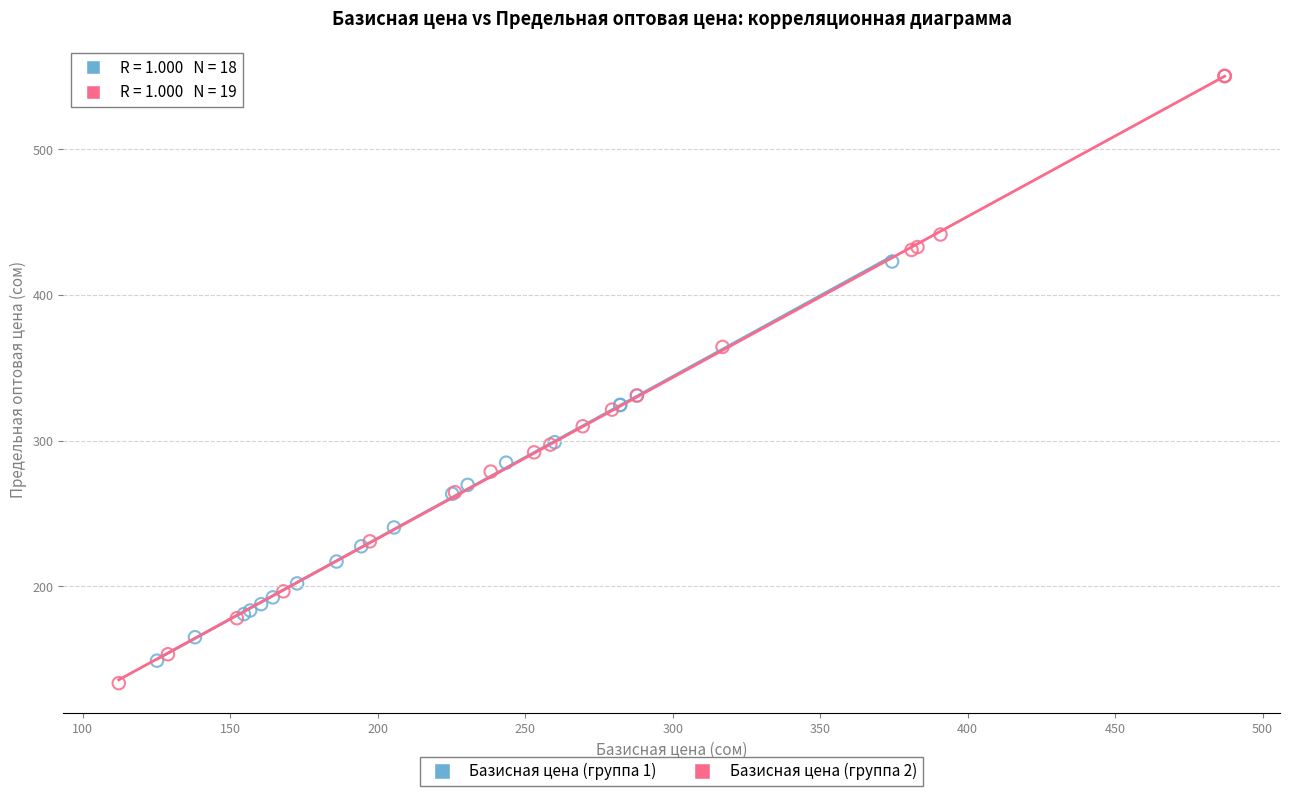

Which series reaches the maximum Y coordinate?

Базисная цена (группа 2)